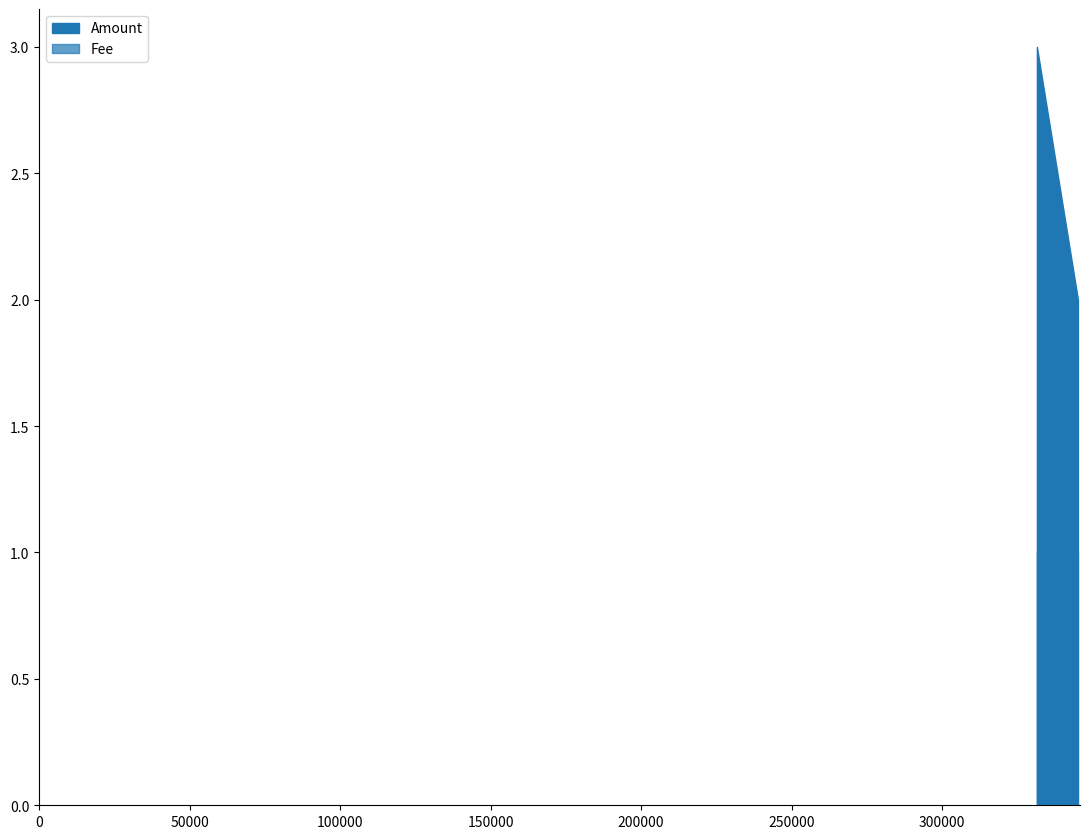

Which series changed the most between 2017-04-03 06:28:26 and 2017-02-24 02:46:43?

Amount